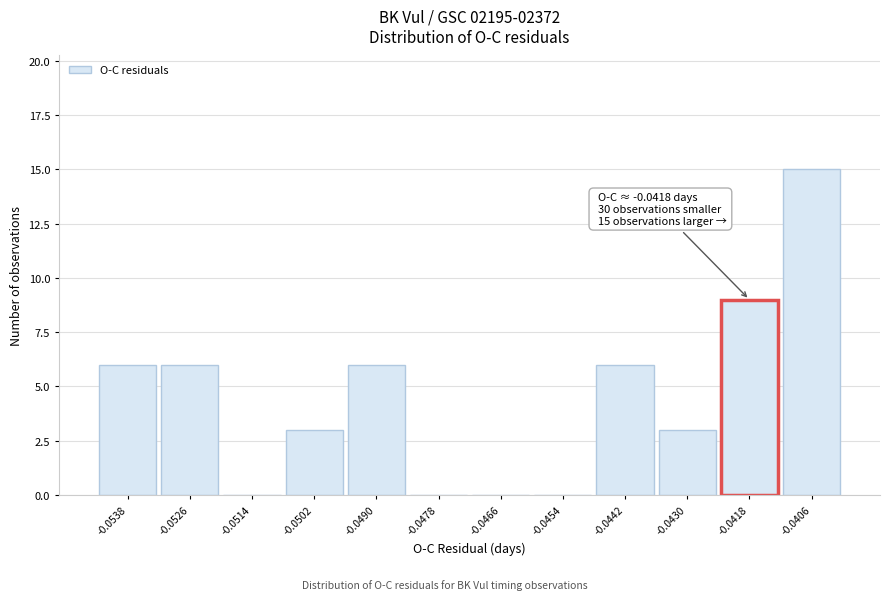

Reading left to right, list all the values displayed in this chart.

-0.0538=6	-0.0526=6	-0.0514=0	-0.0502=3	-0.0490=6	-0.0478=0	-0.0466=0	-0.0454=0	-0.0442=6	-0.0430=3	-0.0418=9	-0.0406=15